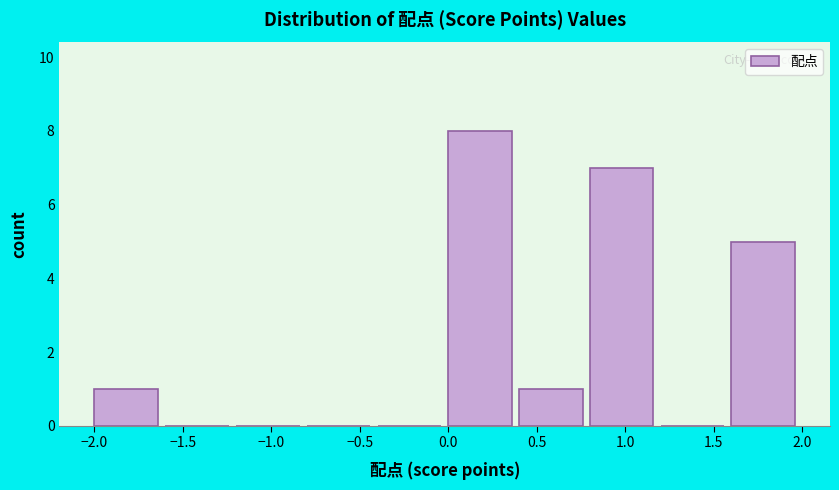

Reading left to right, transcribe this chart: for each bar, give the range it covers on the x-axis and its height. The values are not printed on the chart, so give them approximately, as read against the axis.

-2.0 to -1.6: 1
-1.6 to -1.2: 0
-1.2 to -0.8: 0
-0.8 to -0.4: 0
-0.4 to 0.0: 0
0.0 to 0.4: 8
0.4 to 0.8: 1
0.8 to 1.2: 7
1.2 to 1.6: 0
1.6 to 2.0: 5